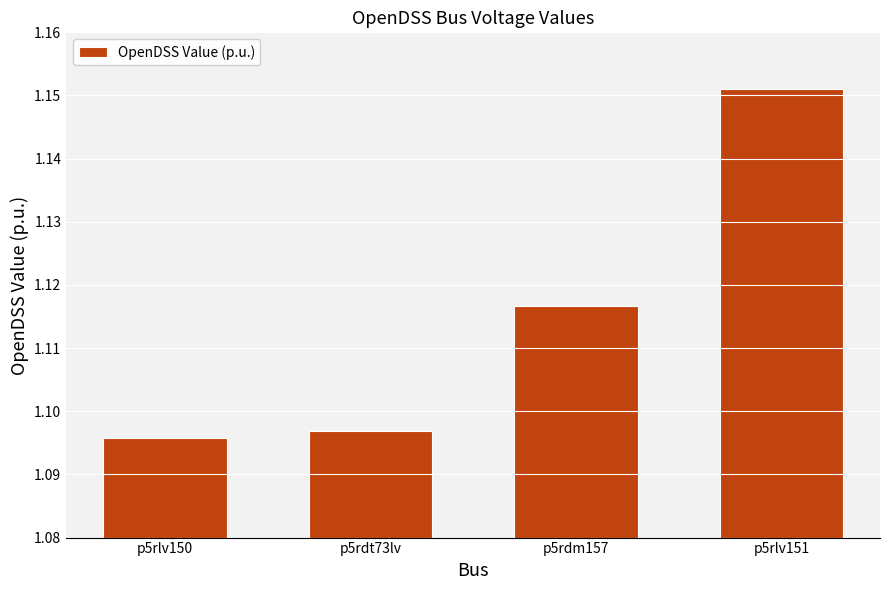

How many bars are there in total?

4